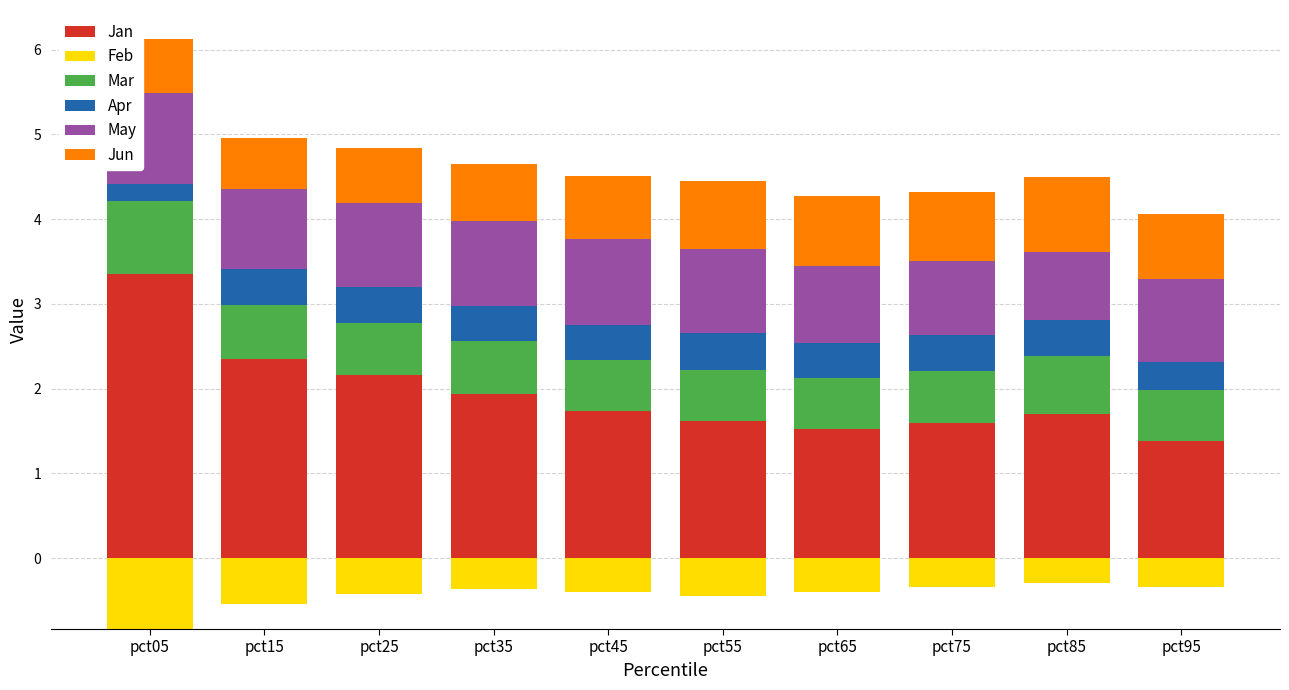

Which series has the largest total across all categories?

Jan